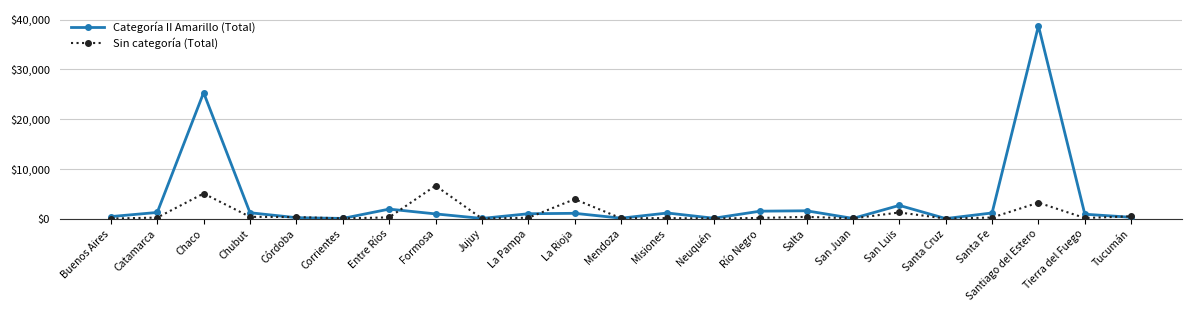

Which category has the highest value in the Categoría II Amarillo (Total) series?

Santiago del Estero